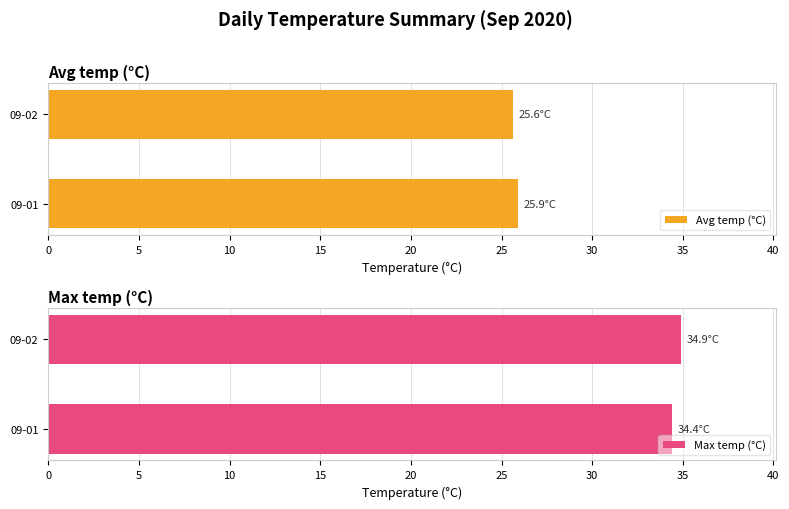

The value of Max temp (°C) at 09-02 is 52.6. True or false?

False